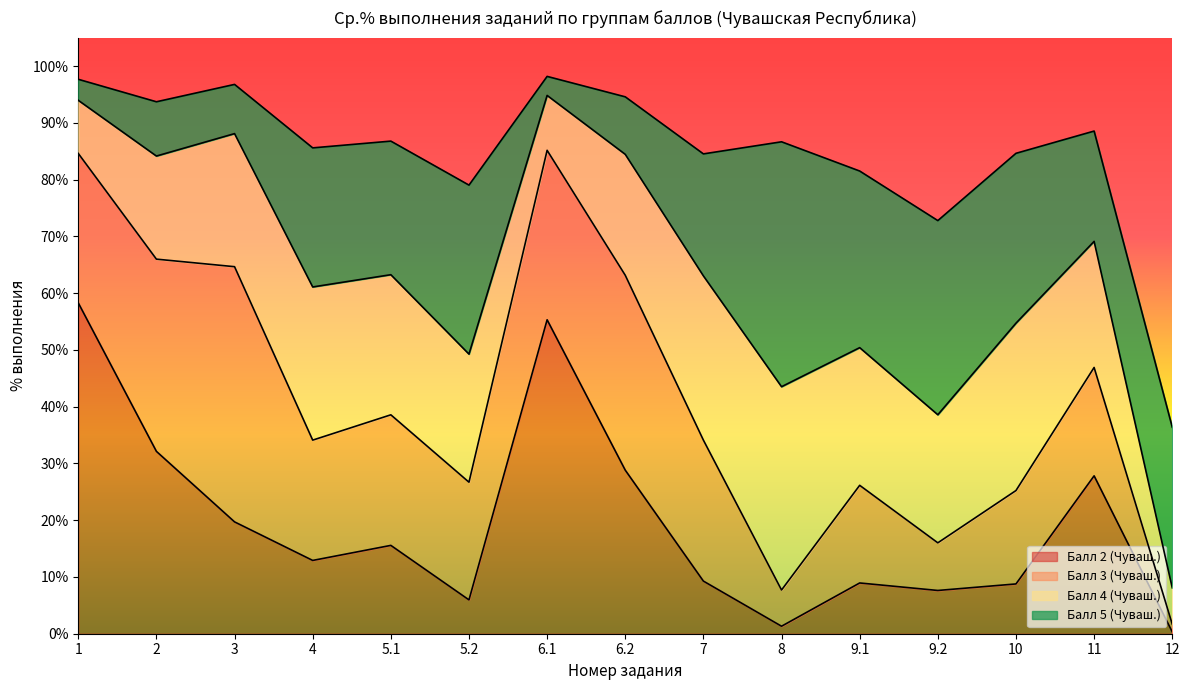

At which category does Балл 3 (Чуваш.) reach its first local valley?

4